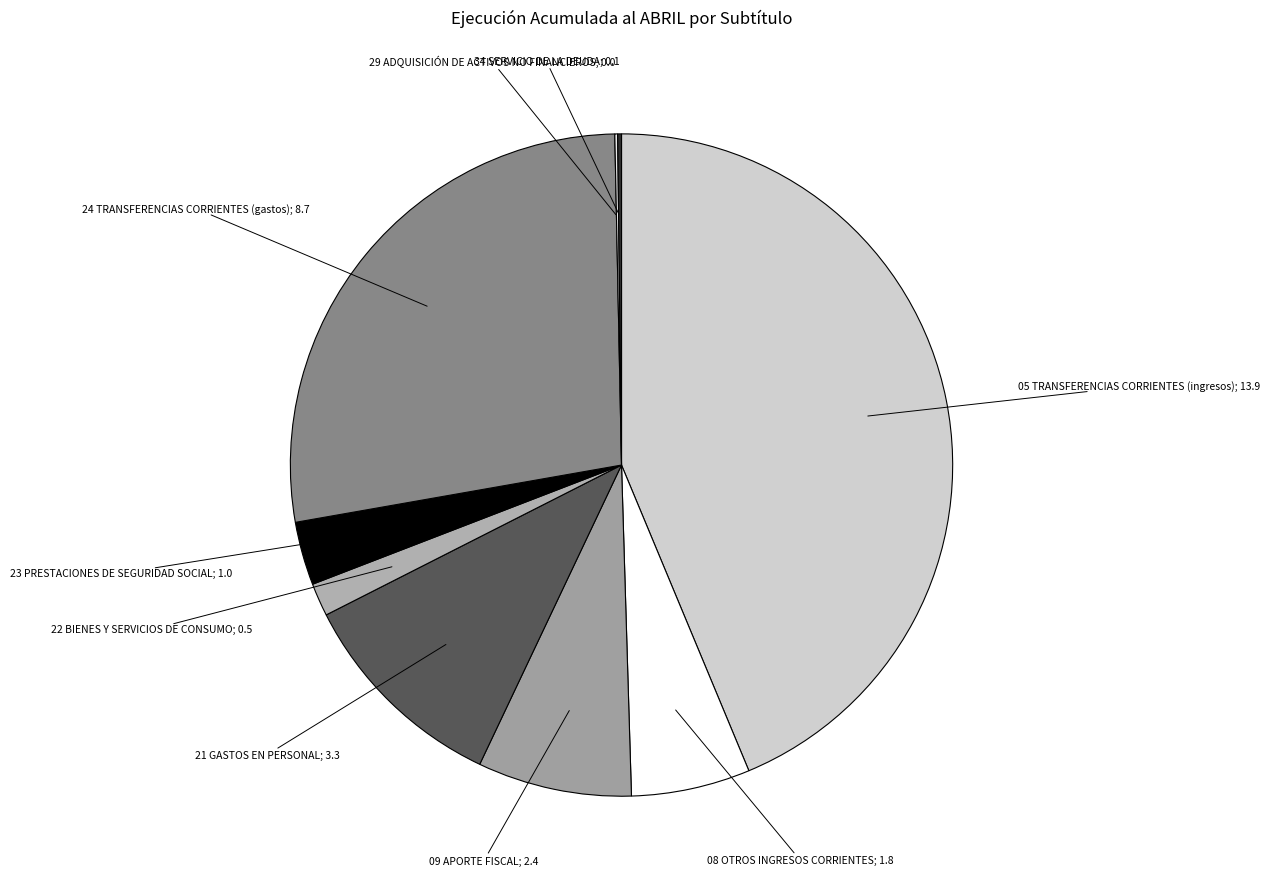

Is there any slice that represents more than half of the pie?

No